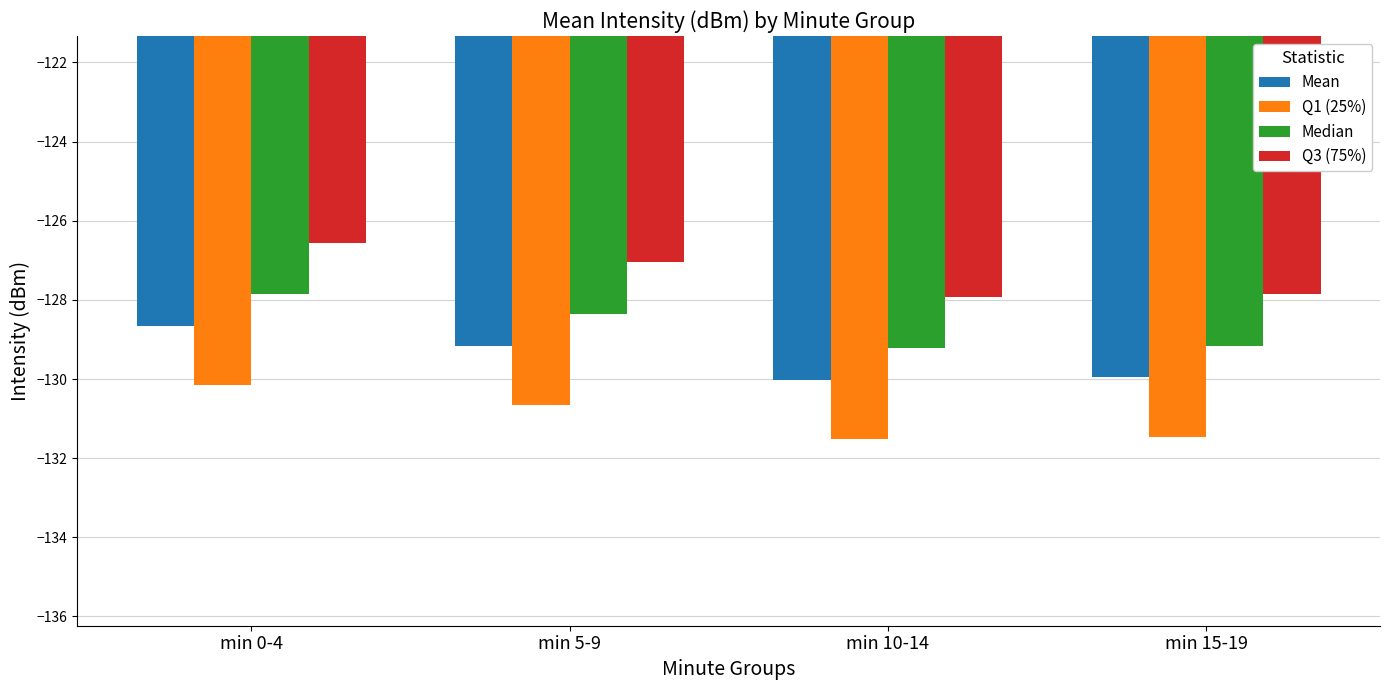

How many groups of bars are there?

4